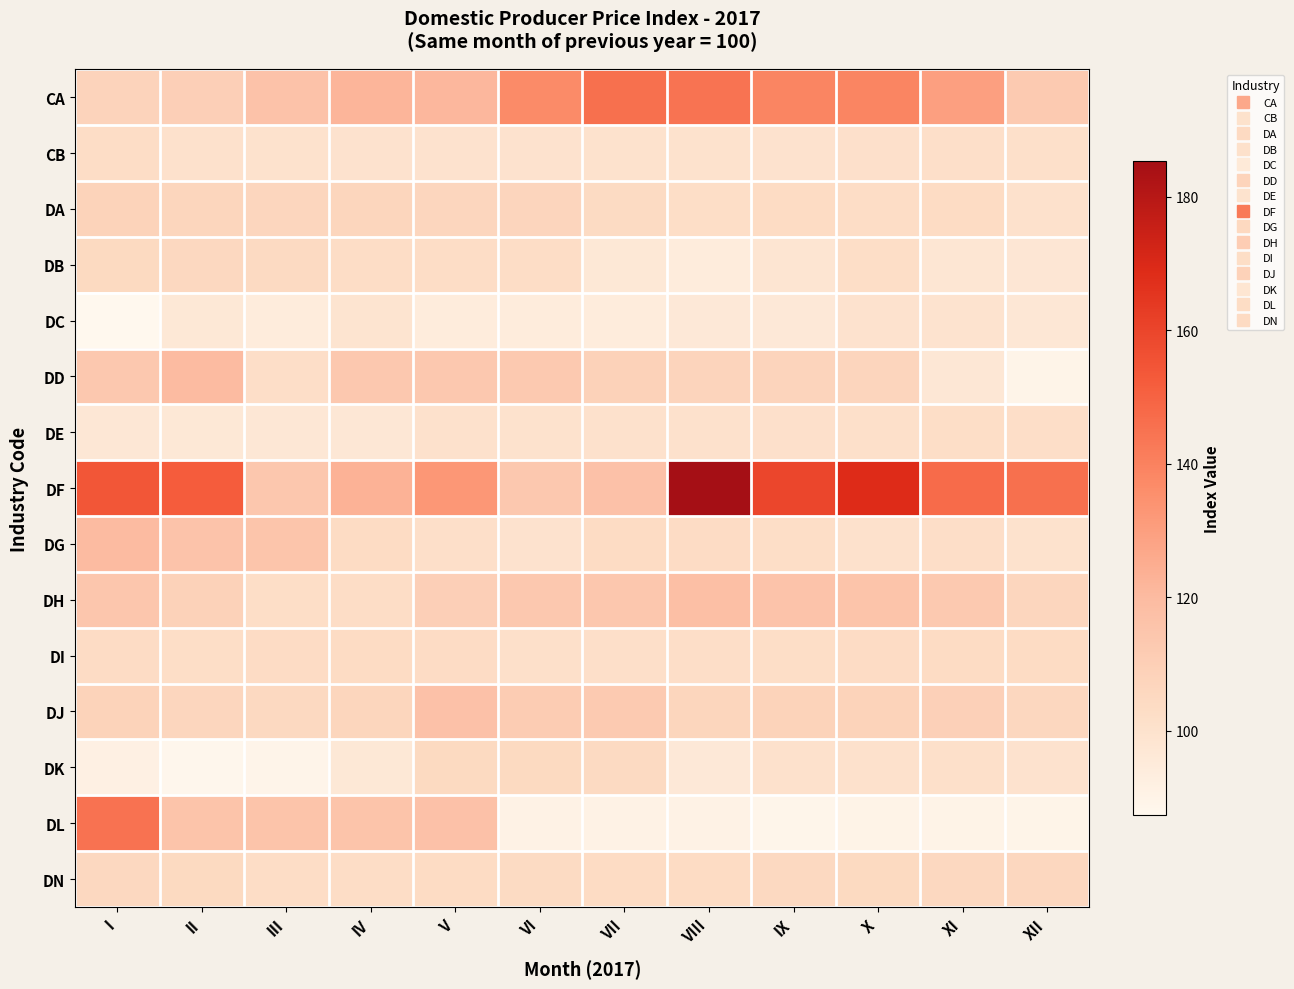

At IV, list the series in order from smallest to largest.

DK, DE, DC, CB, DB, DH, DN, DI, DG, DJ, DA, DD, DL, CA, DF